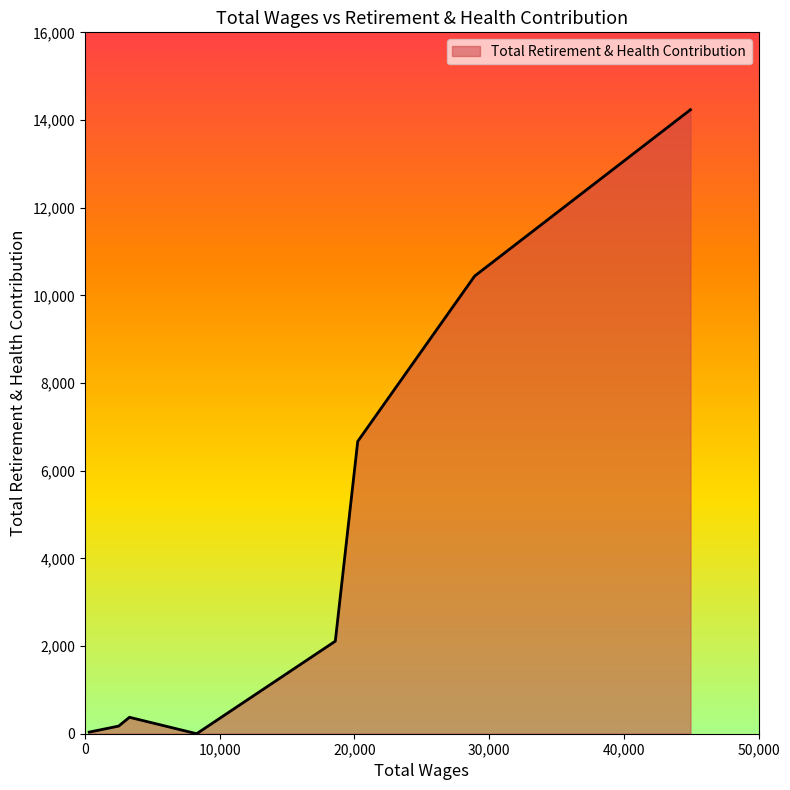

What is the difference between the maximum and minimum values?

14235